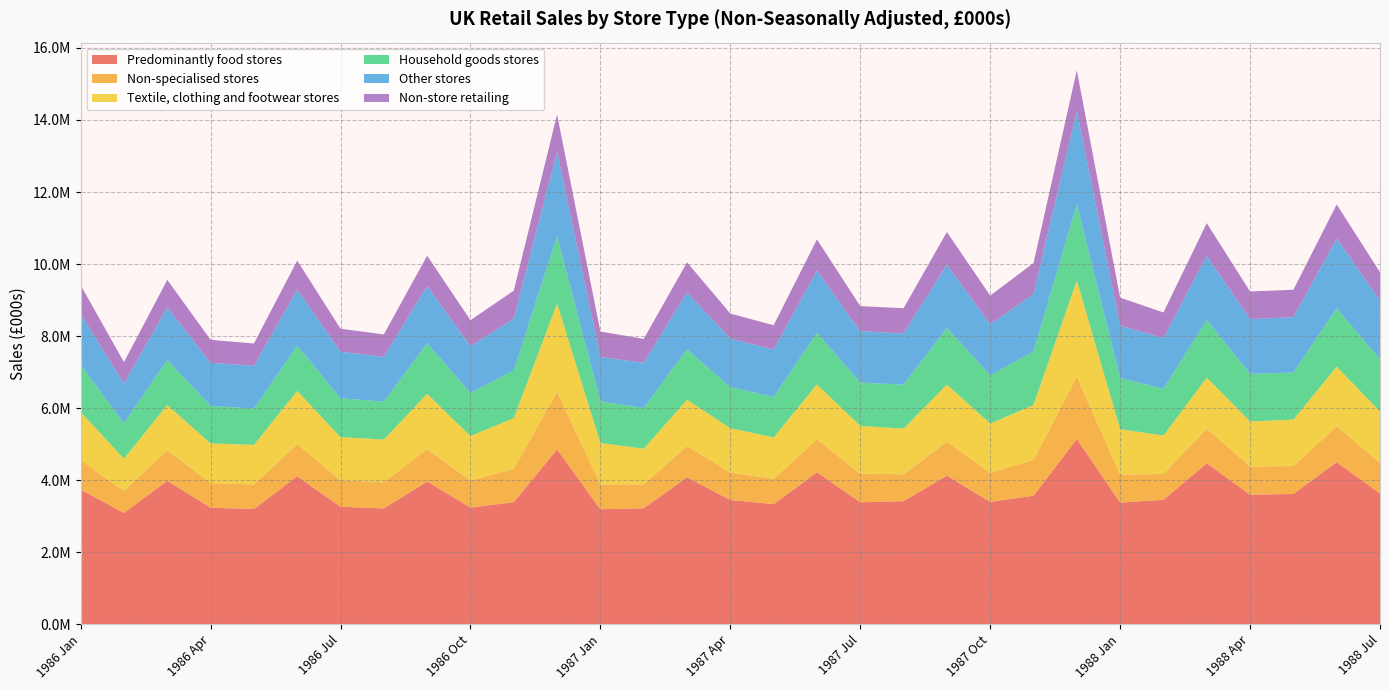

Reading left to right, what are all the values shown in this chart?

Predominantly food stores: 3737169	3092641	3985521	3237317	3200780	4108939	3264117	3217537	3964711	3240579	3391171	4854940	3194261	3222860	4080251	3450996	3337504	4220250	3388398	3418674	4126978	3400087	3569169	5144818	3380275	3457690	4468741	3599320	3618953	4501573	3631095
Non-specialised stores: 818539	610623	847202	682160	680693	891831	739248	723643	905275	750912	926398	1597848	688860	662727	870169	758916	701857	915070	795393	744639	941716	811447	993465	1731891	774935	714508	964896	781313	774681	996135	850775
Textile, clothing and footwear stores: 1338872	895350	1257188	1103896	1099923	1477315	1191879	1188552	1526746	1235675	1408034	2450008	1152741	988875	1283782	1234167	1150060	1523531	1323216	1269498	1585818	1361855	1524406	2667217	1264311	1068011	1416289	1251585	1290306	1654260	1426004
Household goods stores: 1307264	986007	1248070	1040345	1004700	1257535	1079144	1053708	1403200	1194548	1328316	1868570	1154135	1131344	1401036	1137760	1121618	1432608	1206147	1219372	1573405	1336448	1487812	2112620	1417483	1299297	1596340	1322721	1303472	1616628	1455520
Other stores: 1408495	1100483	1461740	1197085	1190620	1557235	1292748	1240880	1591840	1302468	1432308	2346995	1231601	1254308	1577810	1347021	1320372	1725745	1424149	1424964	1754614	1421696	1591381	2599240	1457180	1405303	1782590	1516680	1541375	1938065	1627653
Non-store retailing: 805440	594076	763189	636852	618961	802728	639008	622658	841611	718485	776607	1032680	706498	662884	835529	699004	671829	868255	696215	697598	907090	794842	861139	1123346	774480	712005	907611	768196	758778	948784	783309